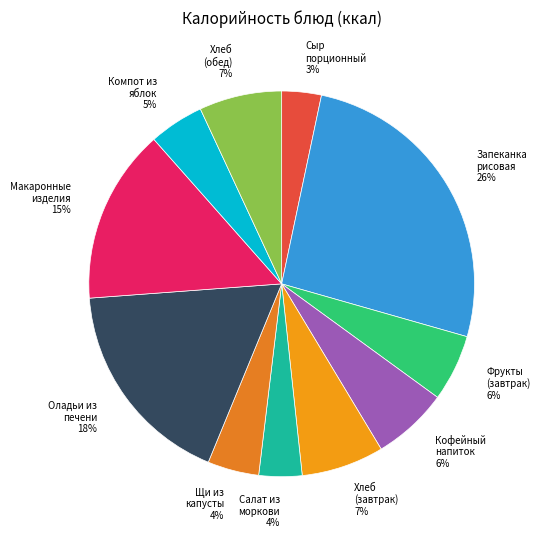

Which category has the smallest portion of the pie?

Сыр порционный